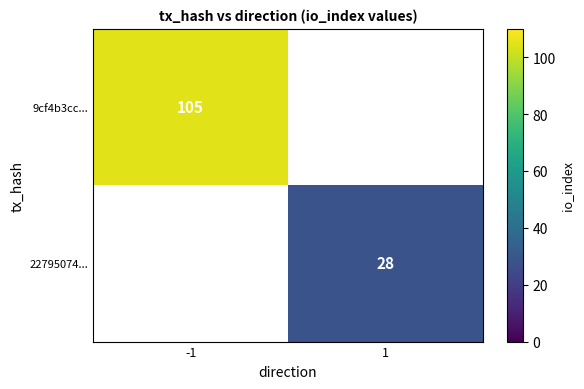

Which label corresponds to the largest value in the chart?

-1